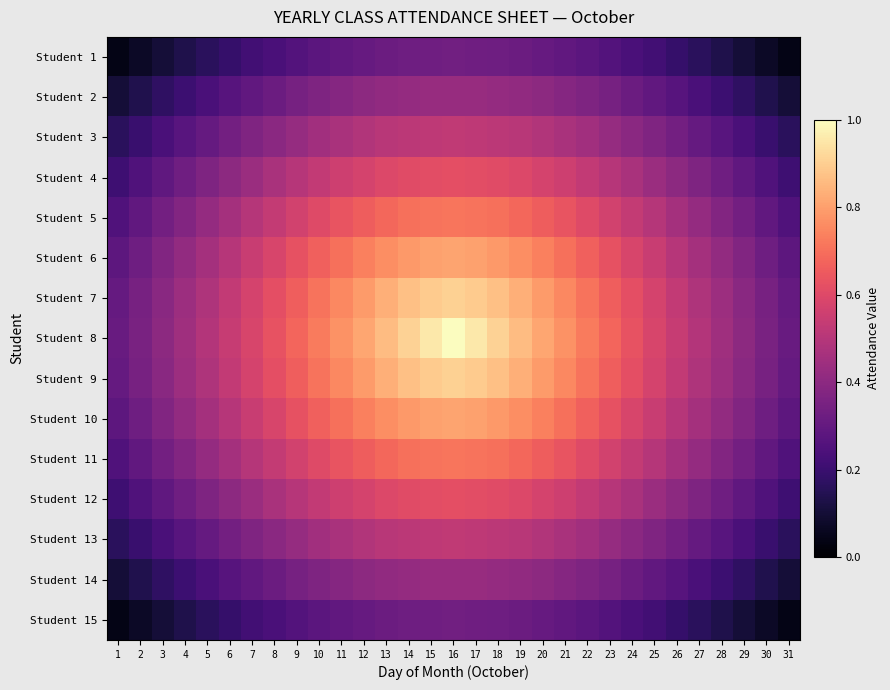

Which series changed the most between 24 and 25?

Student 8